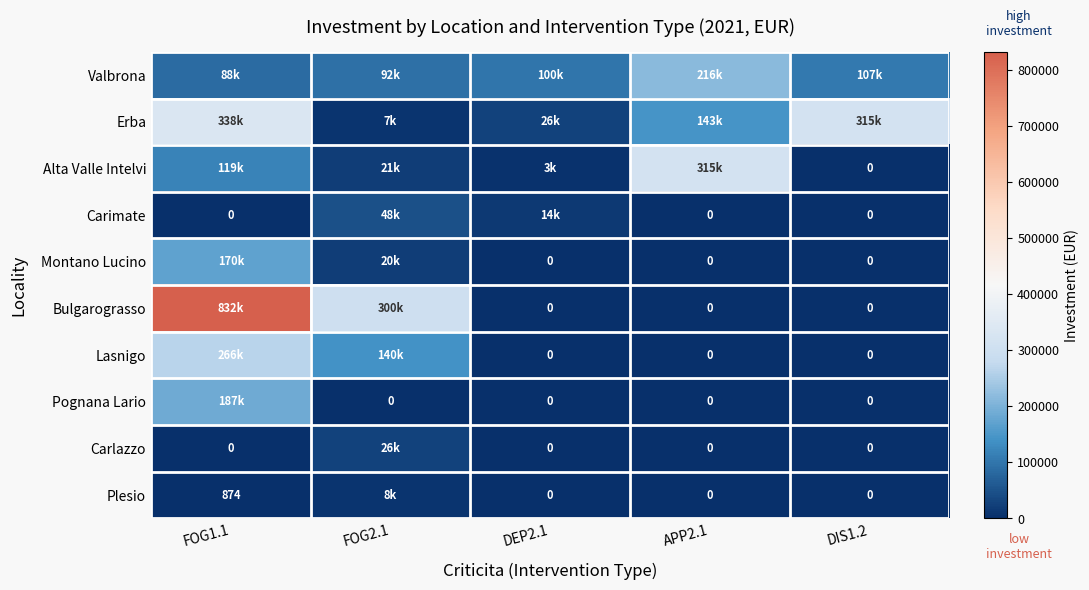

What is the maximum value shown in the chart?

832372.7